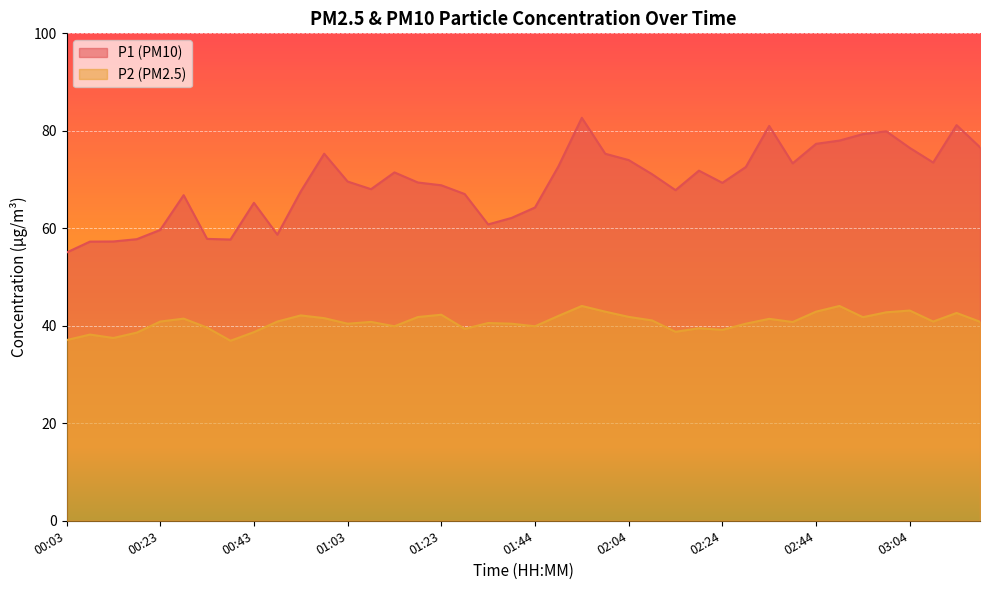

At which category does P1 reach its first local valley?

00:38